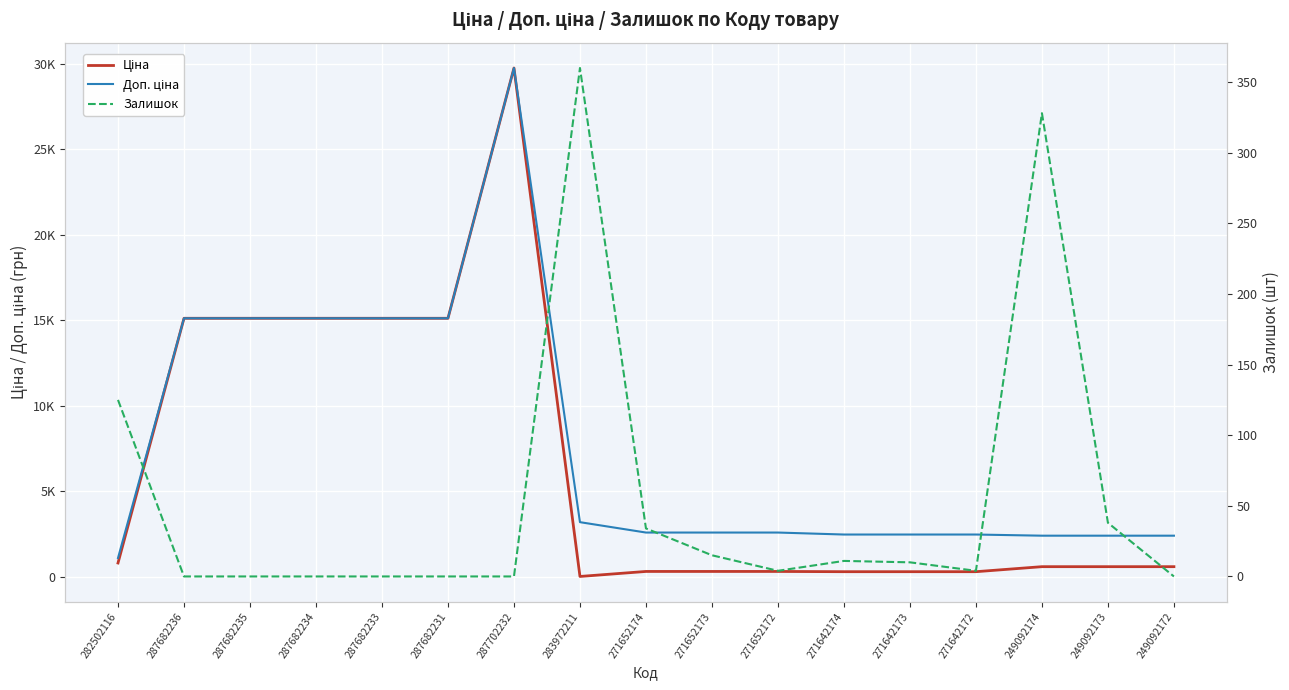

True or false: Доп. ціна and Залишок cross at least once.

False